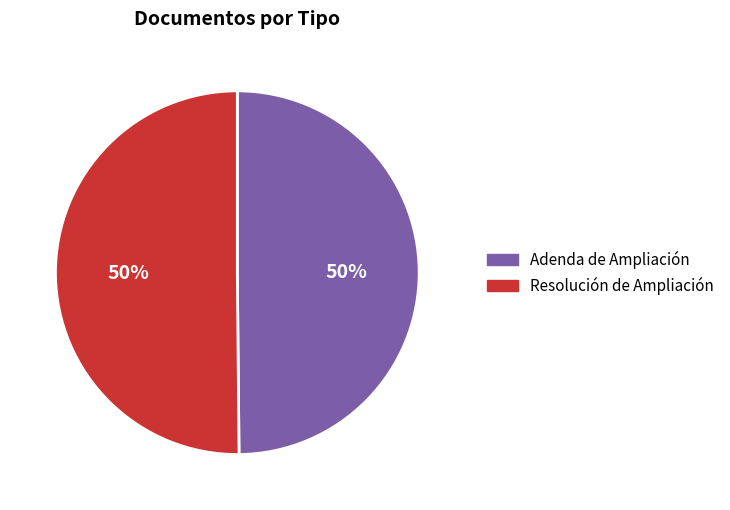

How many segments does this pie chart have?

2